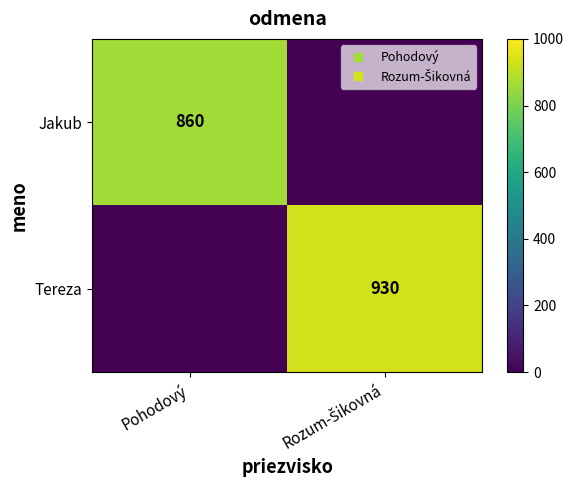

What is the maximum value shown in the chart?

930